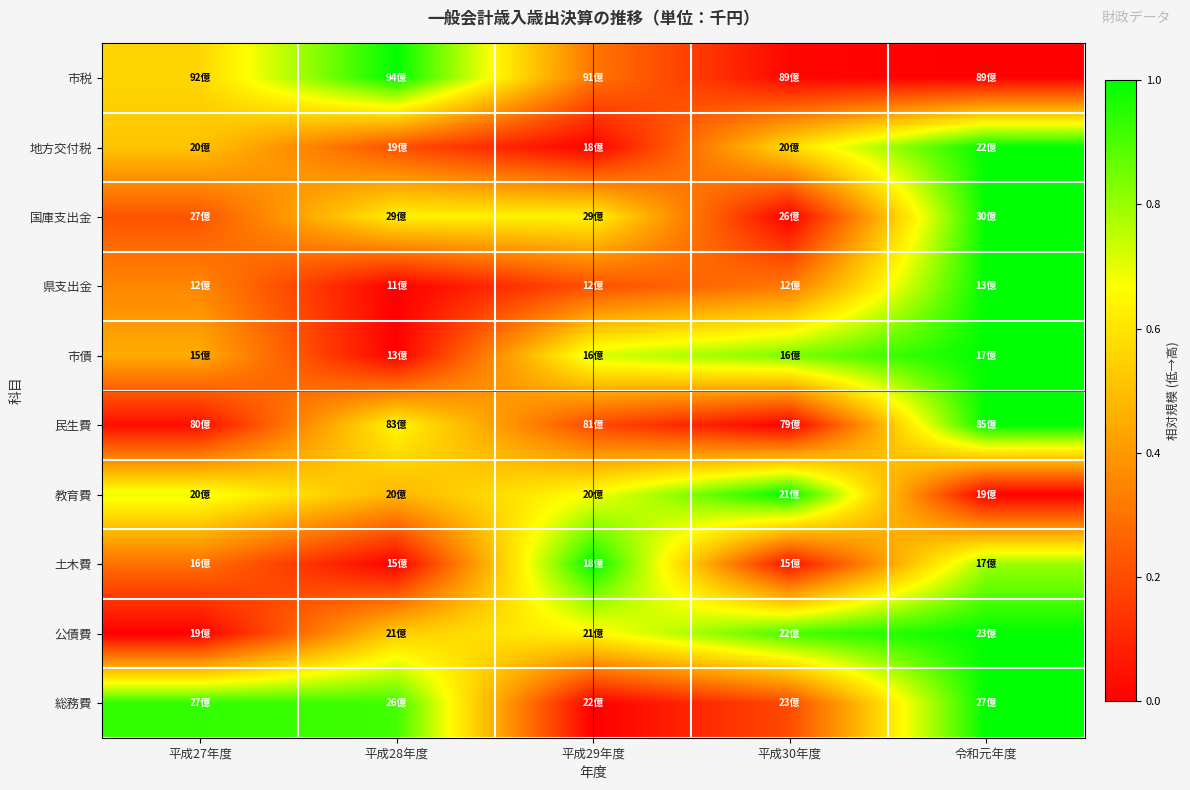

At how many categories does at least one series exceed 0?

5